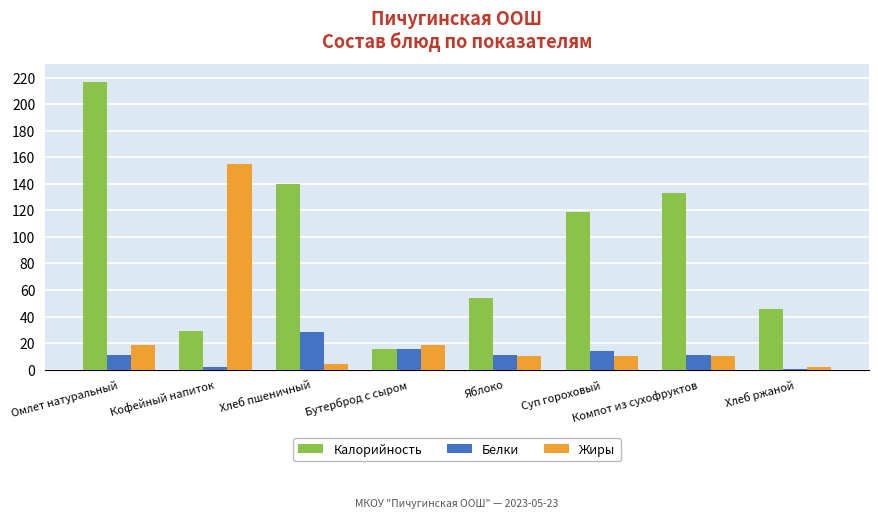

At which label does Жиры reach its peak?

Кофейный напиток